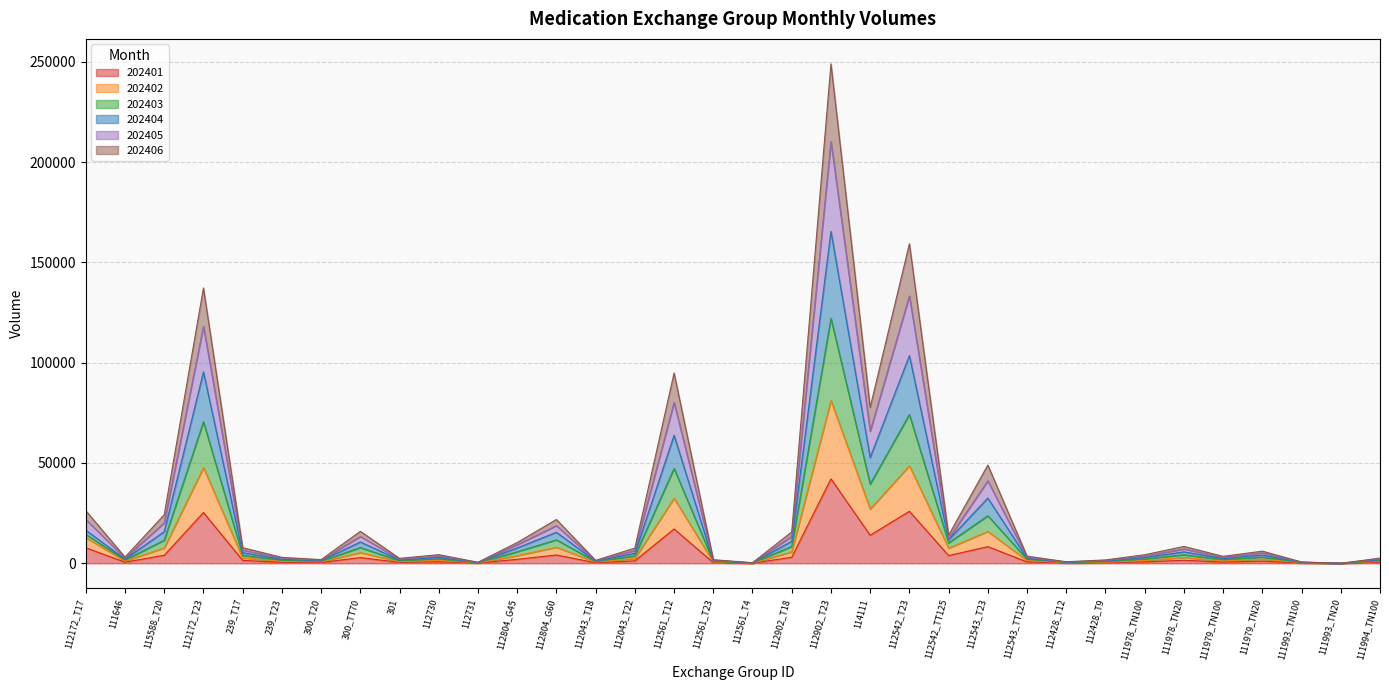

List the series in order of their peak value, lowest first.

202401, 202402, 202406, 202403, 202405, 202404